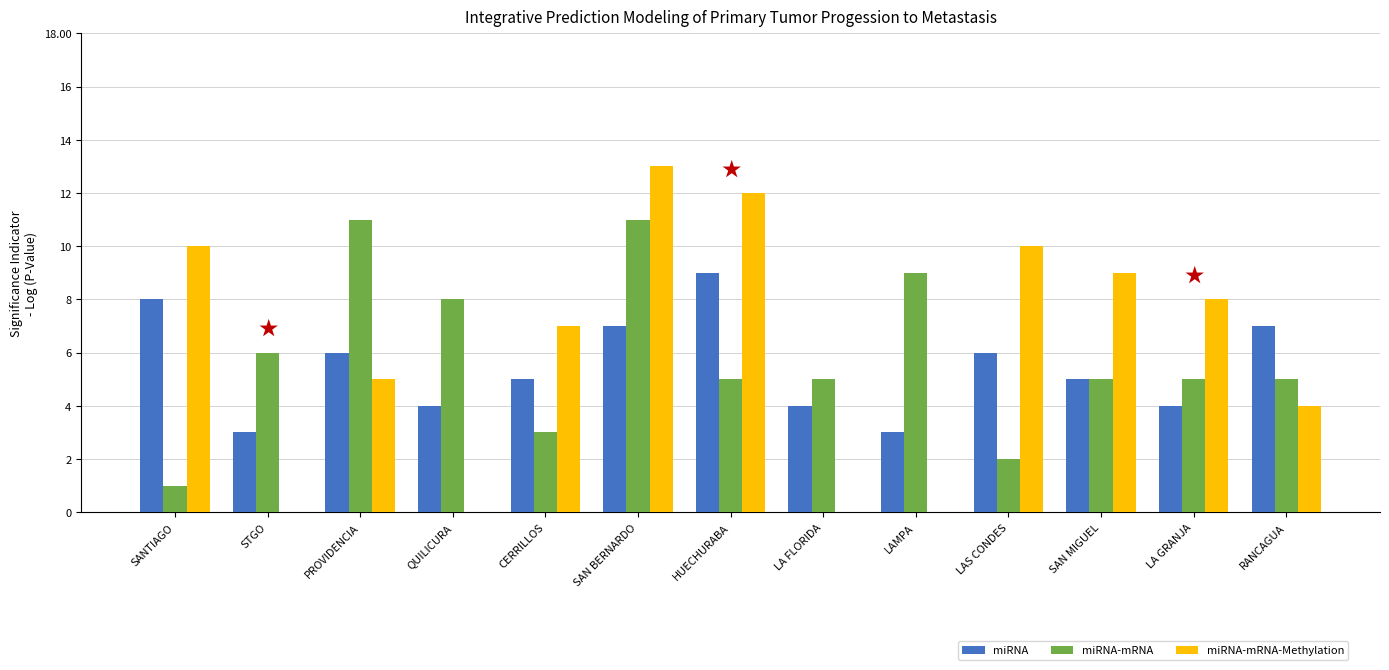

What is the total value across all series at PROVIDENCIA?

22